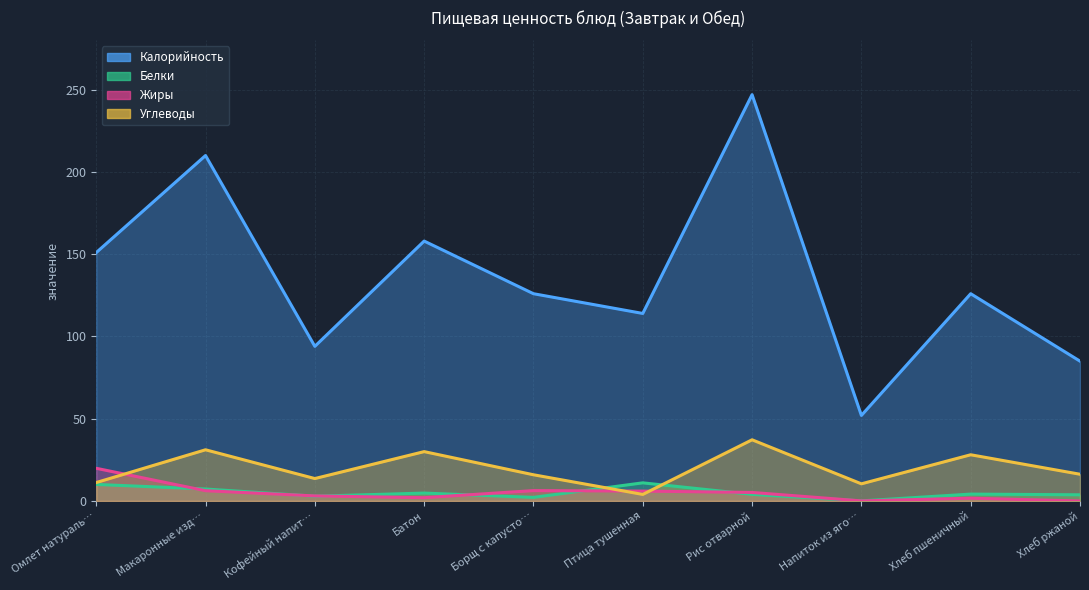

True or false: Жиры has more than 2 points higher than both neighbors.

False